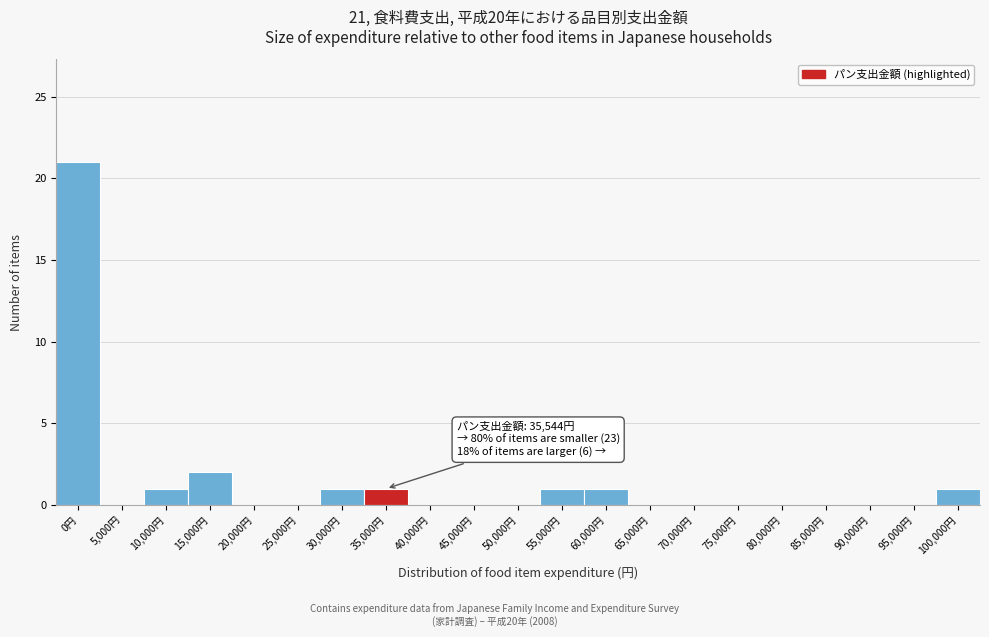

Reading right to left, list all the values displayed in this chart.

100,000円=1	95,000円=0	90,000円=0	85,000円=0	80,000円=0	75,000円=0	70,000円=0	65,000円=0	60,000円=1	55,000円=1	50,000円=0	45,000円=0	40,000円=0	35,000円=1	30,000円=1	25,000円=0	20,000円=0	15,000円=2	10,000円=1	5,000円=0	0円=21